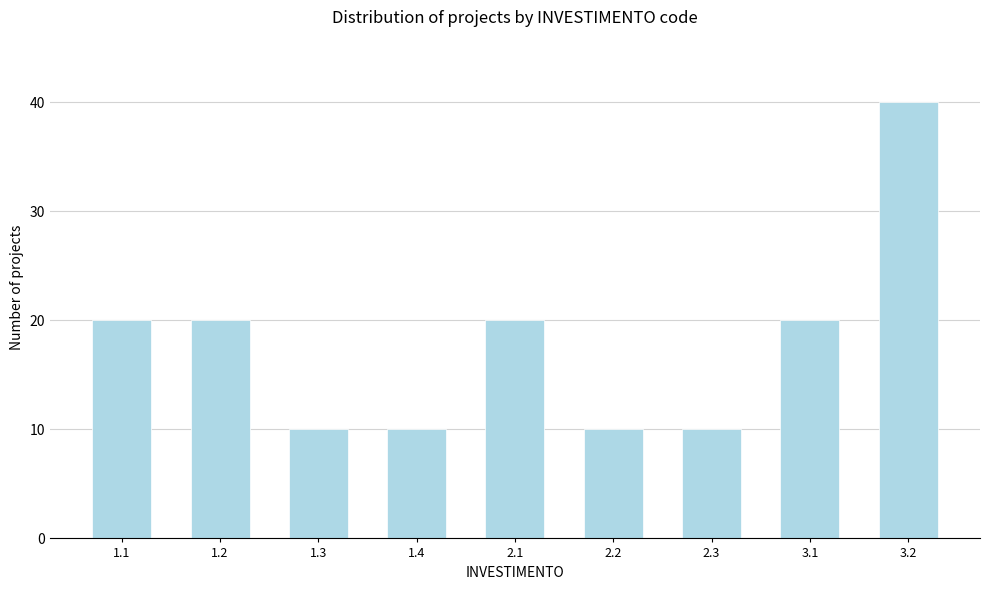

Reading left to right, list all the values displayed in this chart.

1.1=20	1.2=20	1.3=10	1.4=10	2.1=20	2.2=10	2.3=10	3.1=20	3.2=40